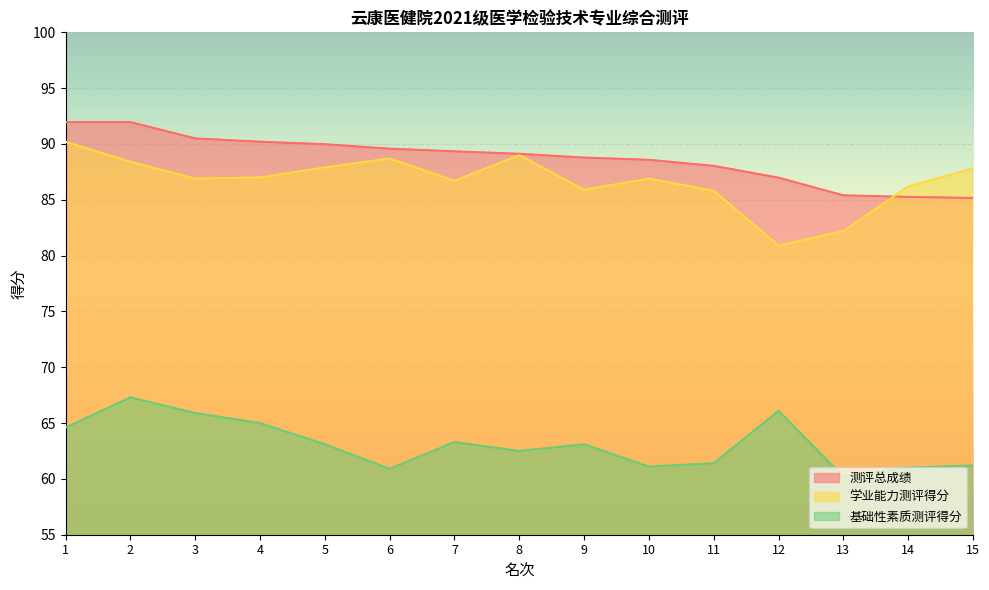

Reading left to right, extract all data points from this chart.

测评总成绩: 92.0	92.0	90.5	90.2	90.0	89.6	89.3	89.1	88.8	88.6	88.0	87.0	85.4	85.3	85.2
学业能力测评得分: 90.2	88.4	86.9	87.0	87.9	88.7	86.7	89.0	85.9	86.9	85.8	80.9	82.2	86.2	87.8
基础性素质测评得分: 64.6	67.3	65.9	65.0	63.1	60.9	63.3	62.5	63.1	61.1	61.4	66.1	60.2	61.0	61.2